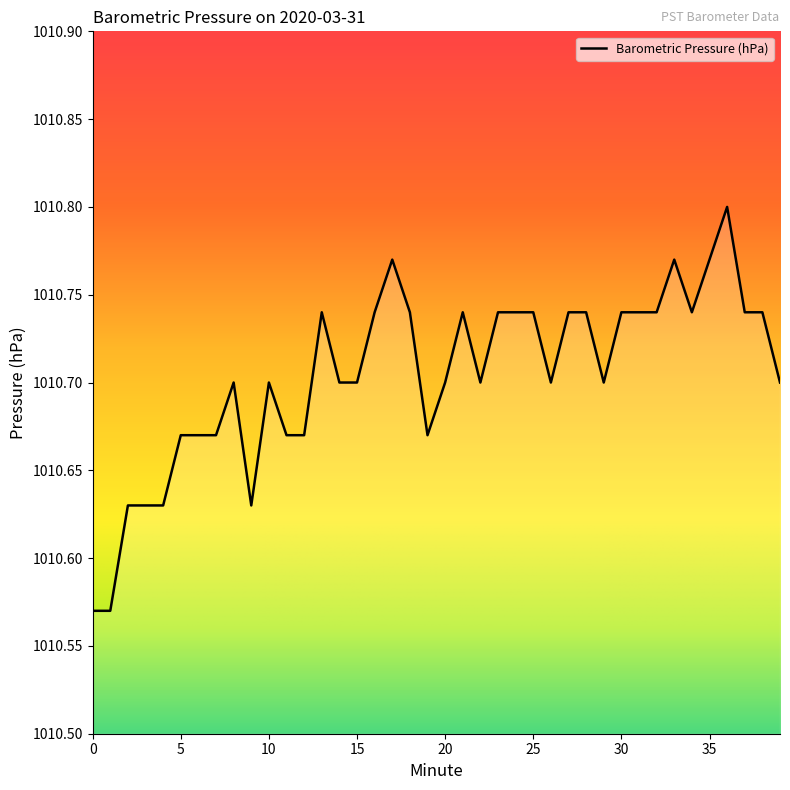

Does the chart have visible grid lines?

No